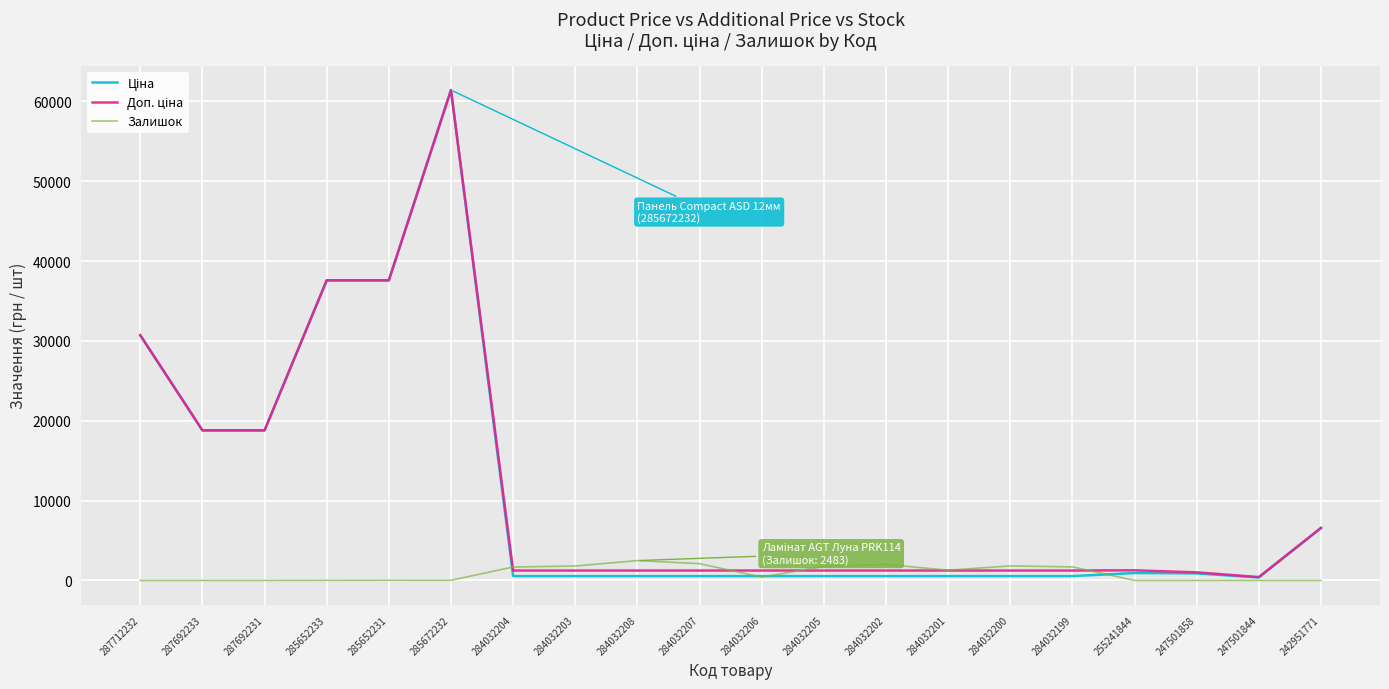

At which category is the sum across all series the highest?

285672232